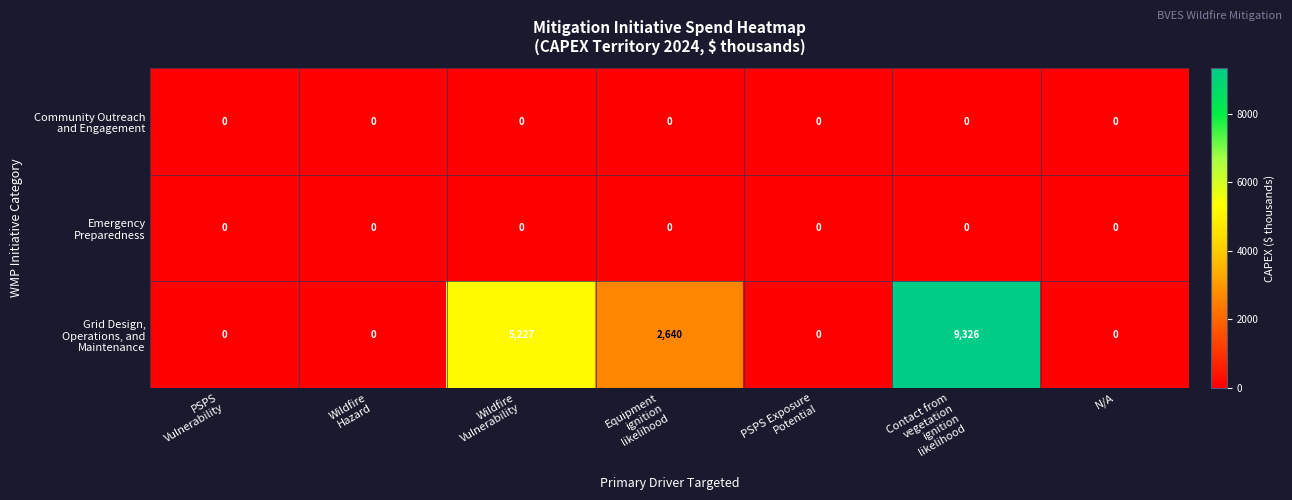

List the labels in order of Grid Design, Operations, and Maintenance value, smallest first.

PSPS Vulnerability, Wildfire Hazard, PSPS Exposure Potential, N/A, Equipment ignition likelihood, Wildfire Vulnerability, Contact from vegetation ignition likelihood